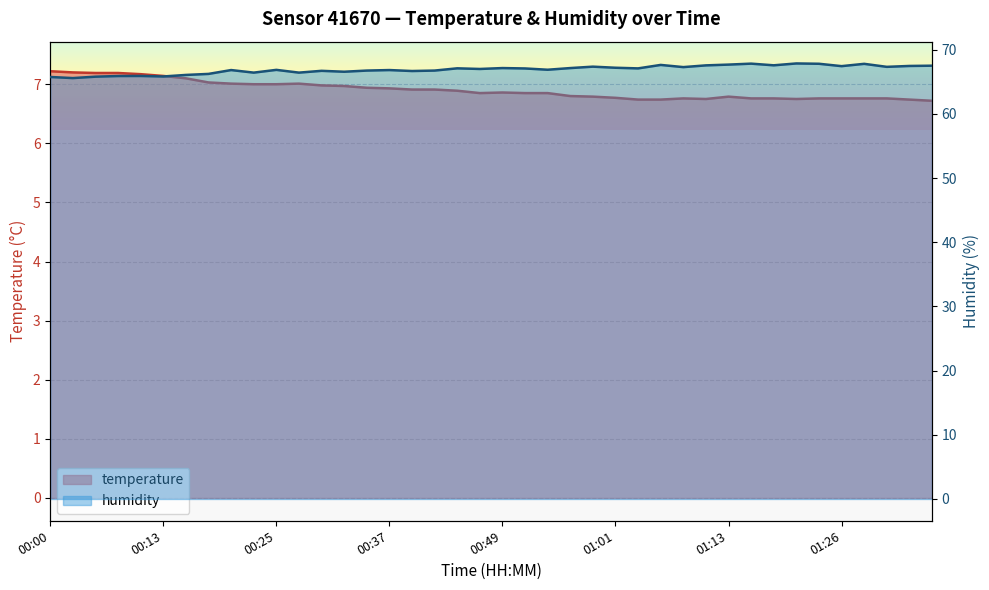

Reading right to left, list all the values displayed in this chart.

temperature: 01:35=6.7	01:33=6.7	01:30=6.8	01:28=6.8	01:26=6.8	01:23=6.8	01:21=6.8	01:18=6.8	01:16=6.8	01:13=6.8	01:11=6.8	01:09=6.8	01:06=6.7	01:04=6.7	01:01=6.8	00:59=6.8	00:56=6.8	00:54=6.8	00:52=6.8	00:49=6.9	00:47=6.8	00:44=6.9	00:42=6.9	00:39=6.9	00:37=6.9	00:34=6.9	00:32=7.0	00:30=7.0	00:27=7.0	00:25=7.0	00:22=7.0	00:20=7.0	00:17=7.0	00:15=7.1	00:13=7.1	00:10=7.2	00:08=7.2	00:05=7.2	00:03=7.2	00:00=7.2
humidity: 01:35=67.5	01:33=67.5	01:30=67.3	01:28=67.8	01:26=67.4	01:23=67.8	01:21=67.9	01:18=67.6	01:16=67.8	01:13=67.7	01:11=67.6	01:09=67.3	01:06=67.6	01:04=67.1	01:01=67.2	00:59=67.4	00:56=67.1	00:54=66.9	00:52=67.1	00:49=67.1	00:47=67.0	00:44=67.1	00:42=66.8	00:39=66.7	00:37=66.8	00:34=66.8	00:32=66.6	00:30=66.7	00:27=66.4	00:25=66.9	00:22=66.4	00:20=66.8	00:17=66.2	00:15=66.1	00:13=65.8	00:10=65.9	00:08=65.9	00:05=65.8	00:03=65.6	00:00=65.8